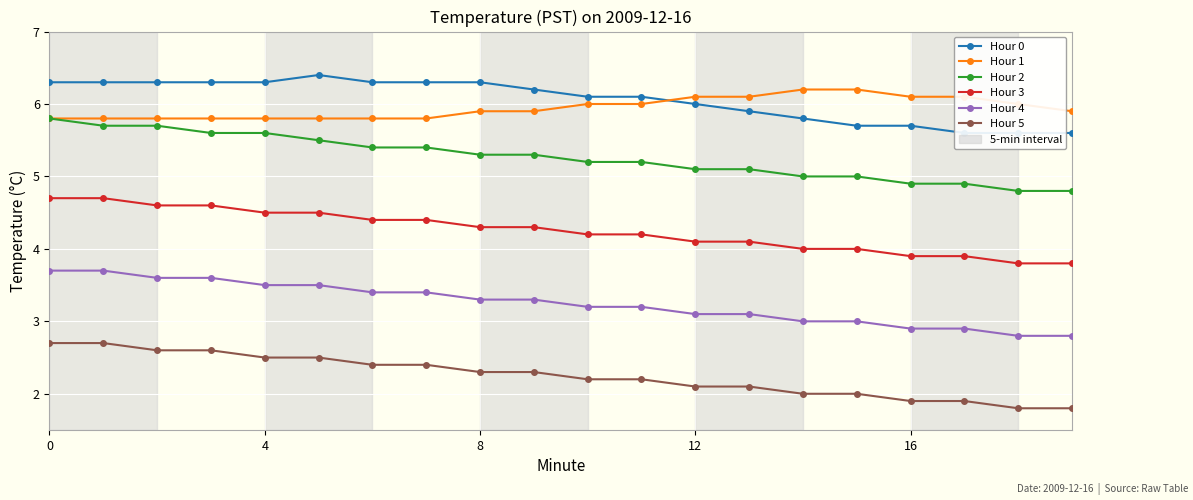

Which has a higher value, 10 or 13?

10